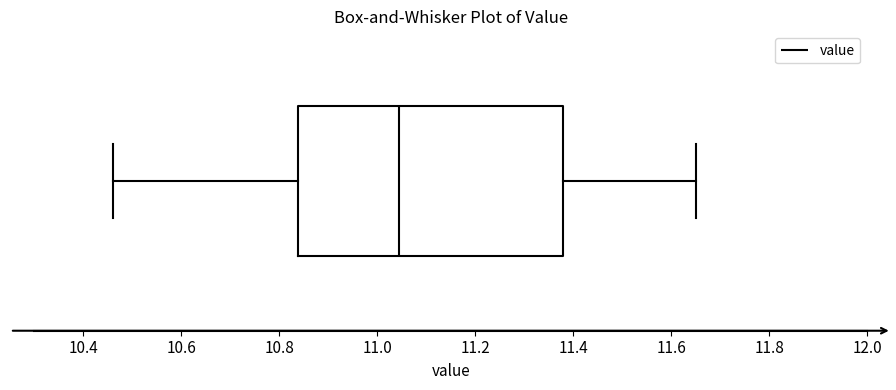

Read this box plot against the x-axis: the position of the median line, the range covered by the box, and the ends of both whiskers. The values are not printed on the chart, so give them approximately, as read against the axis.

median 11.04, box 10.84 to 11.38, whiskers 10.46 to 11.66